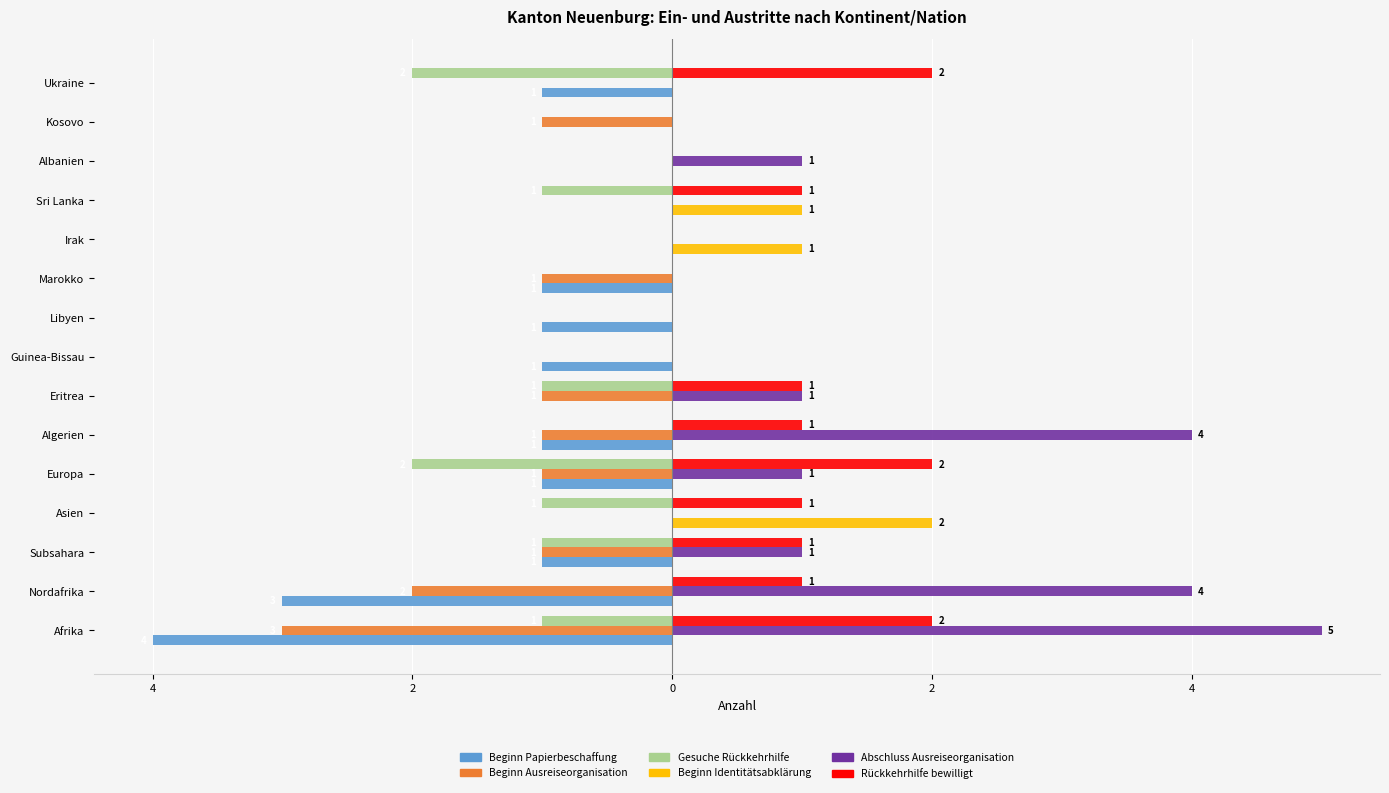

What are all the series names shown in the legend?

Beginn Papierbeschaffung, Beginn Ausreiseorganisation, Gesuche Rückkehrhilfe, Beginn Identitätsabklärung, Abschluss Ausreiseorganisation, Rückkehrhilfe bewilligt